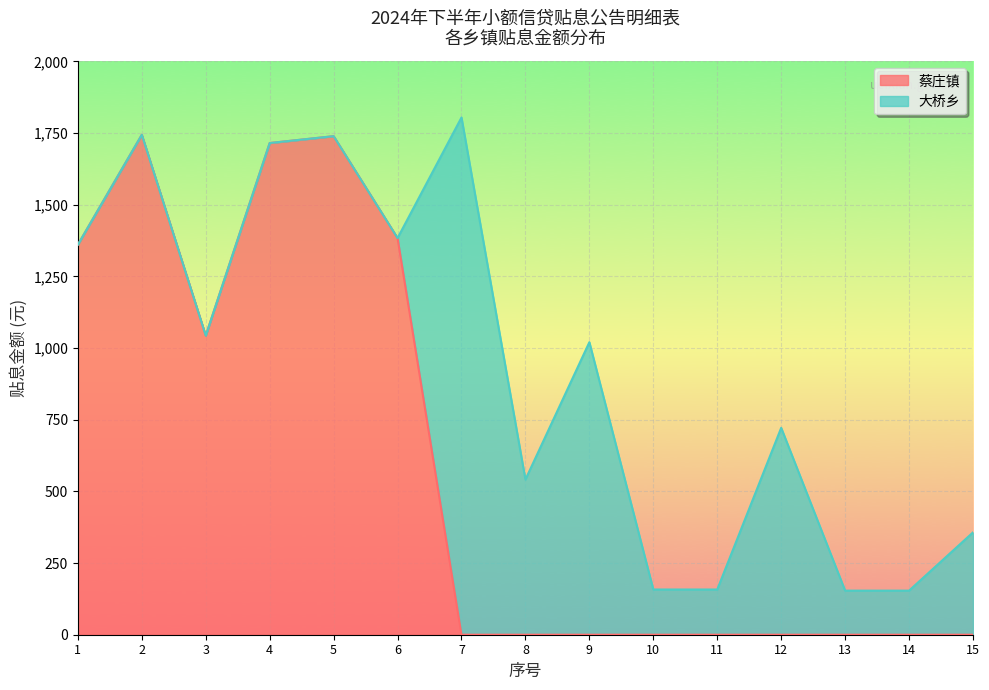

How many interior local valleys (lower than both neighbors) does the data have?

1